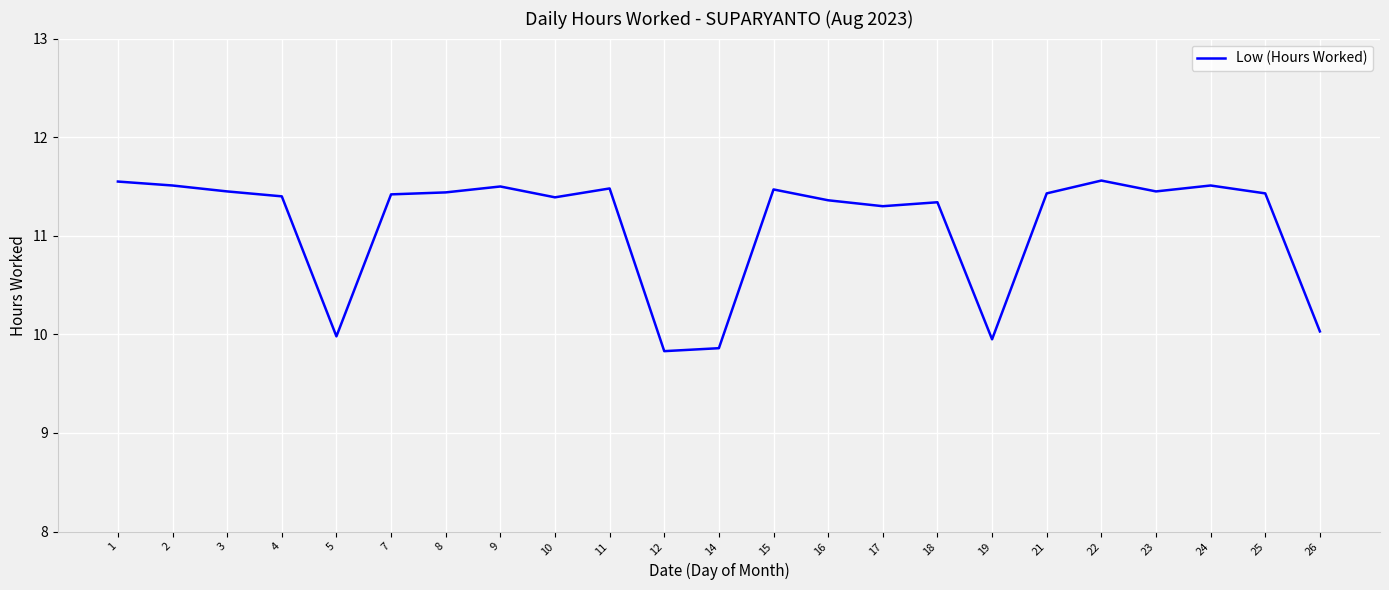

What is the maximum value shown in the chart?

11.6